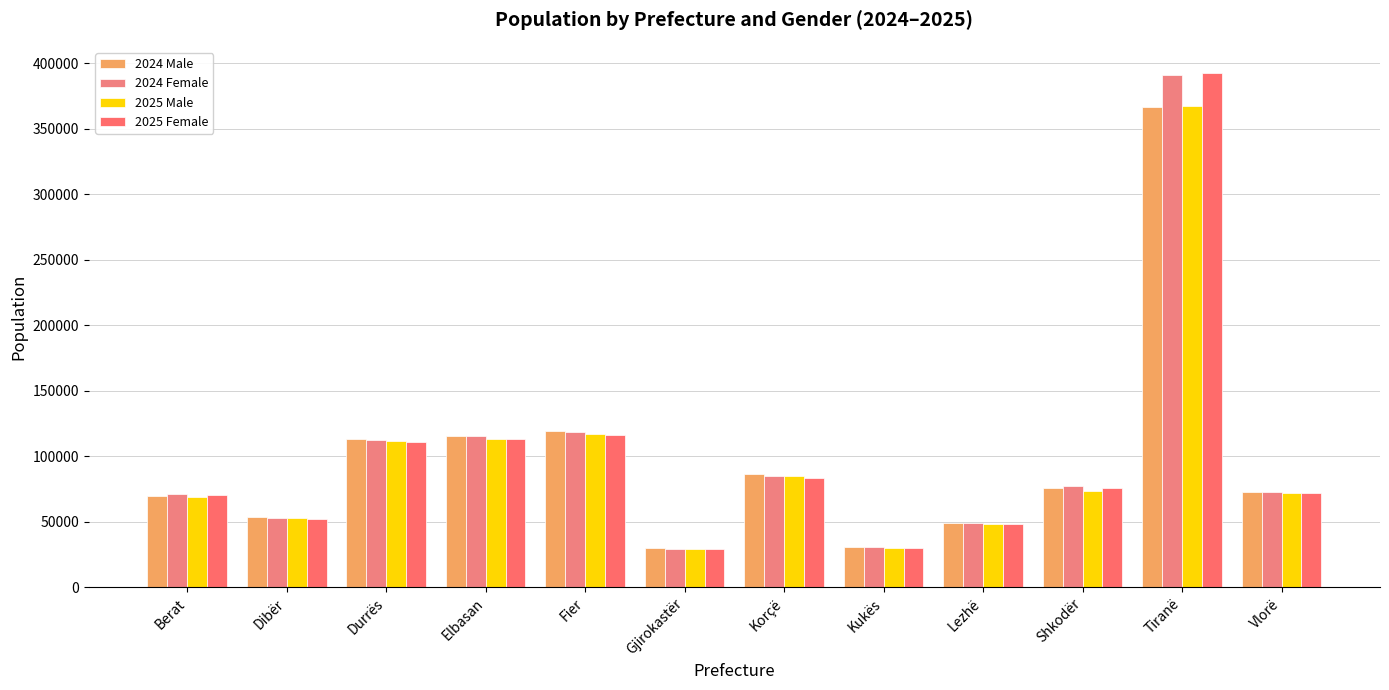

Which series has the largest total across all categories?

2024 Female